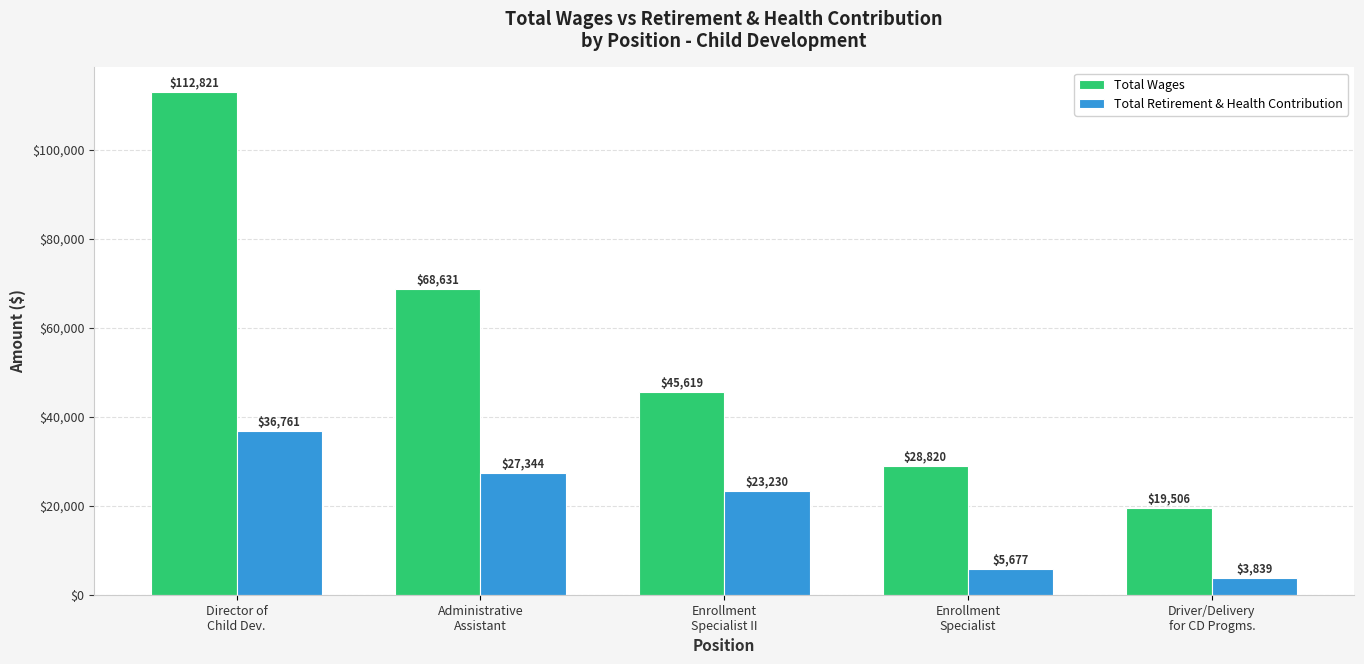

Rank the categories by Total Wages value from lowest to highest.

Driver/Delivery
for CD Progms., Enrollment
Specialist, Enrollment
Specialist II, Administrative
Assistant, Director of
Child Dev.